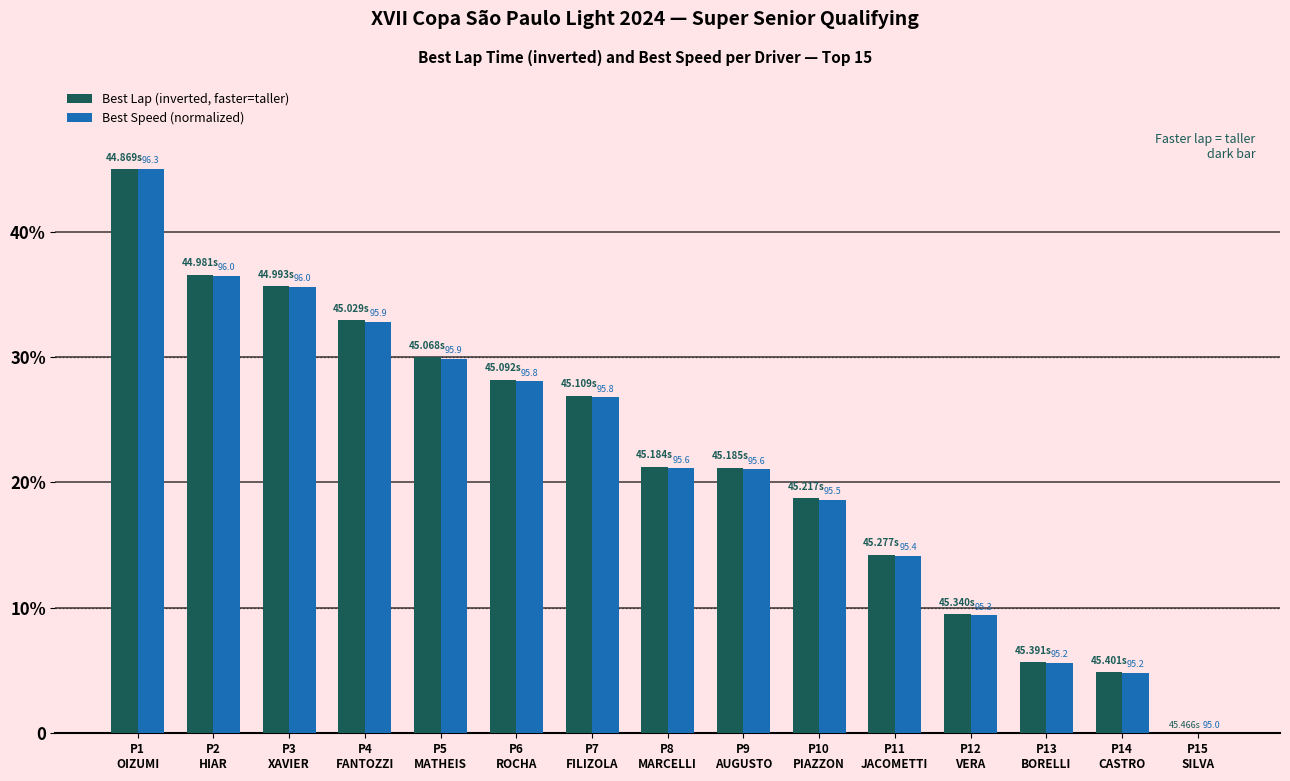

What position from the right is P8
MARCELLI?

8